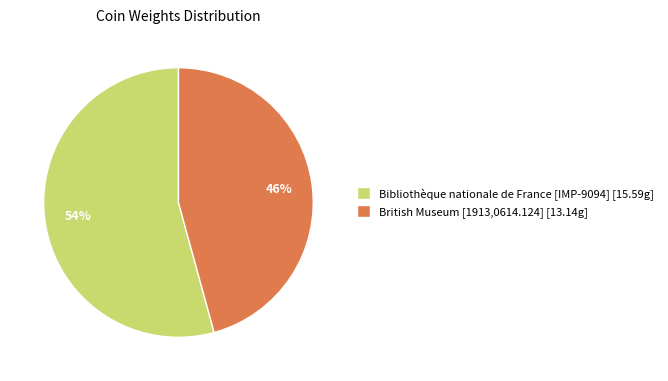

What is the largest slice in the pie chart?

Bibliothèque nationale de France [IMP-9094]